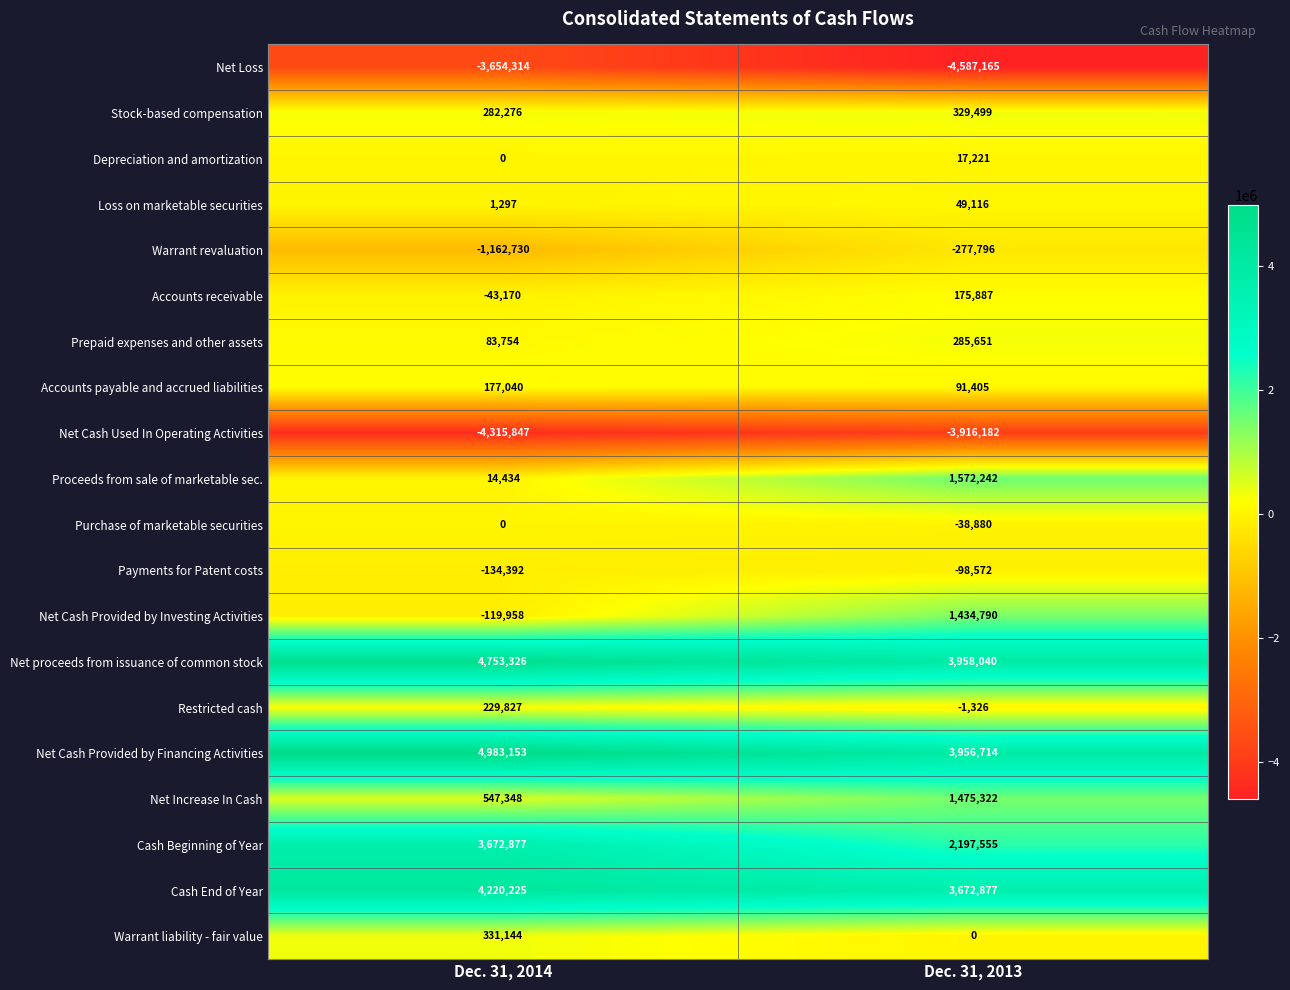

What is the sum of all Net proceeds from issuance of common stock values?

8711366